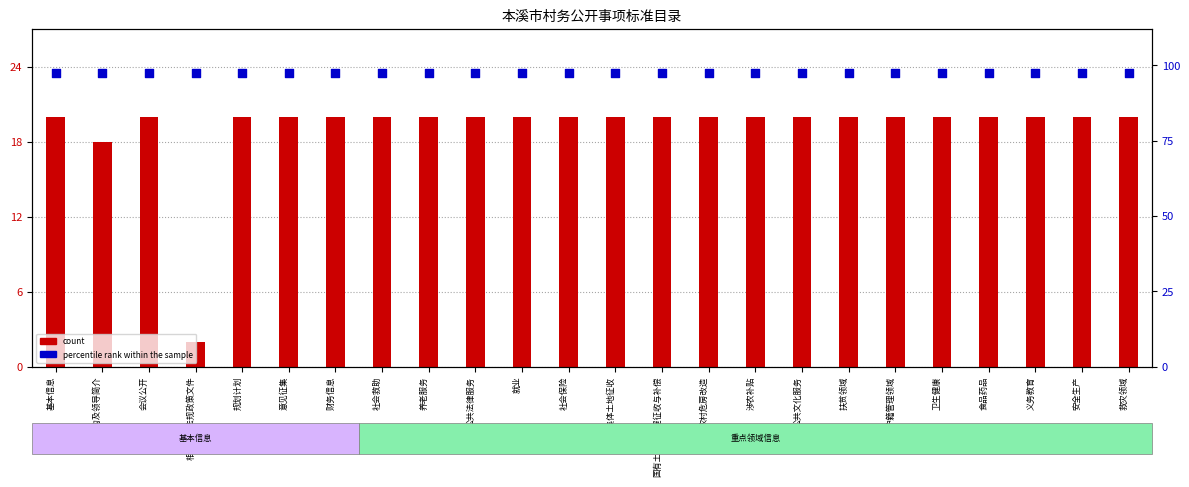

What are all the series names shown in the legend?

count, percentile rank within the sample